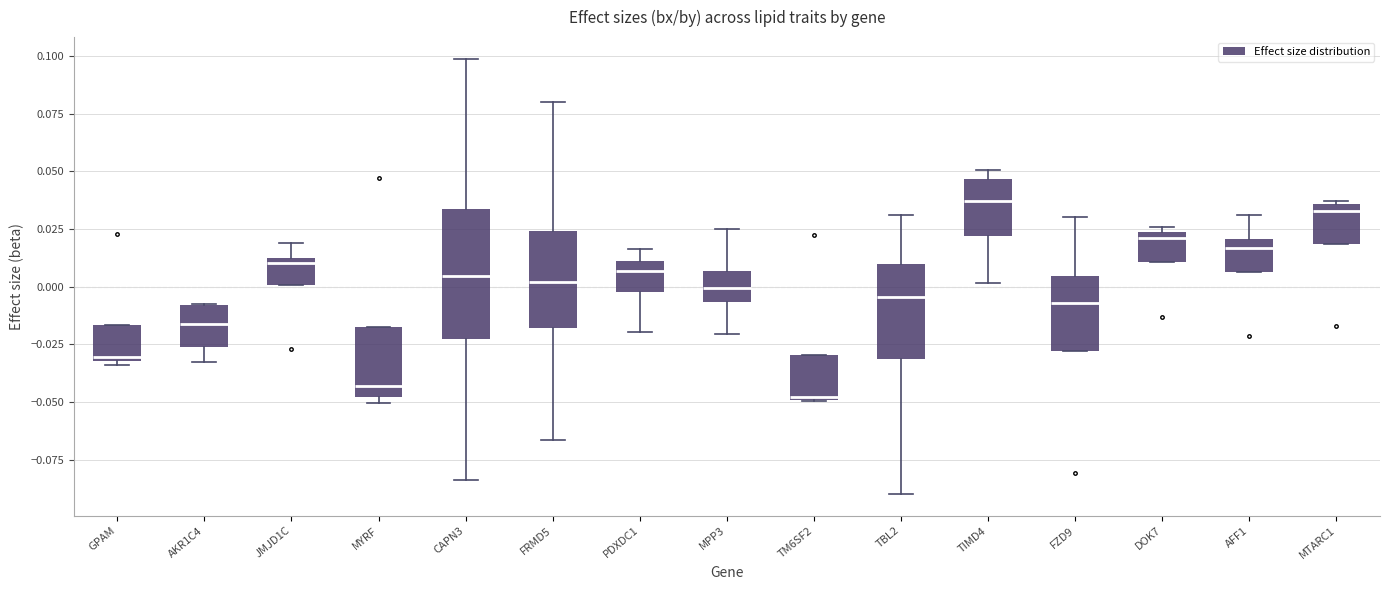

Which box is the tallest, from its lower edge to its upper edge?

CAPN3